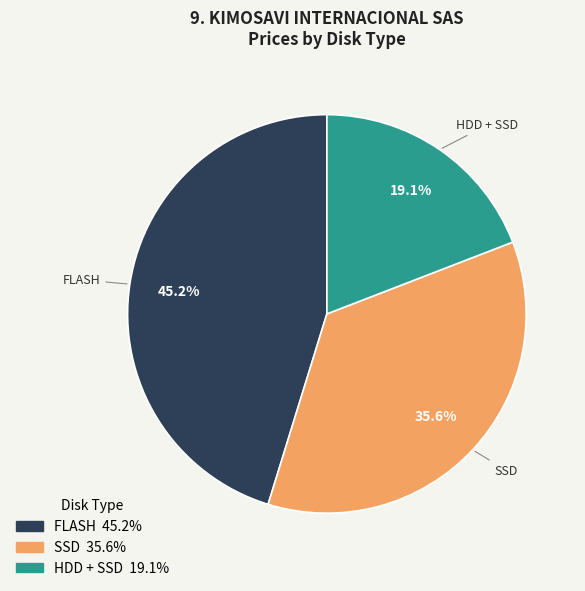

Is there any slice that represents more than half of the pie?

No